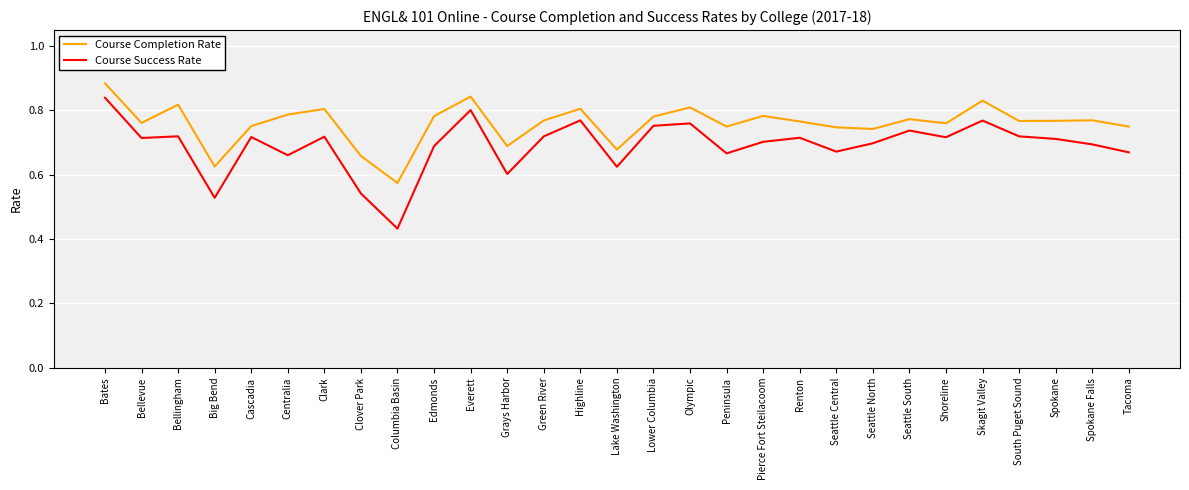

At which label is Course Success Rate closest to 0?

Columbia Basin